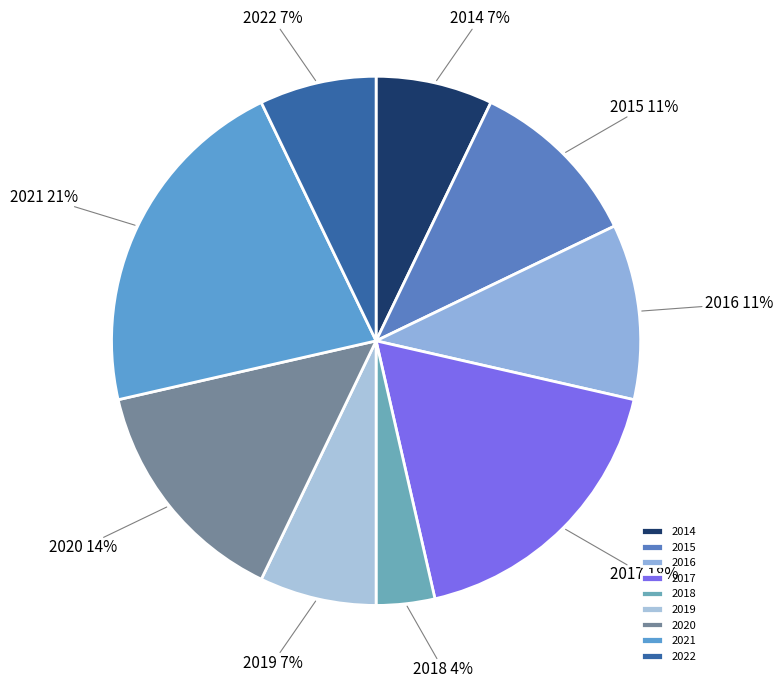

Does 2020 represent more than half of the total?

No